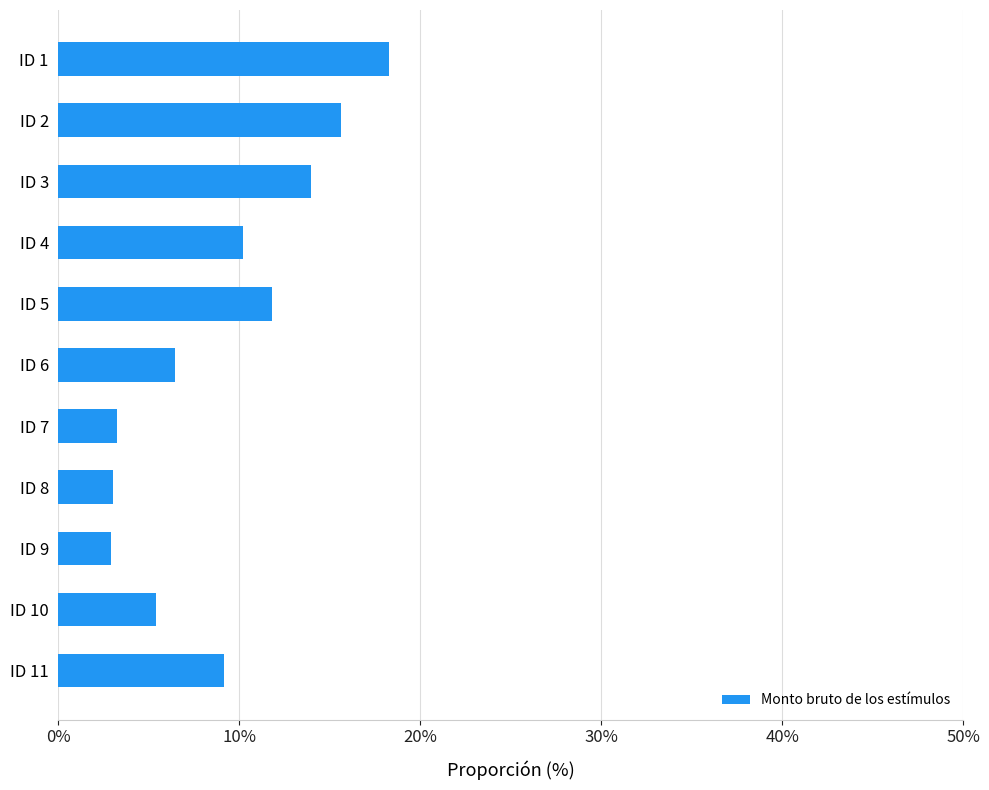

Where is the data nearest to the value 10?

ID 4